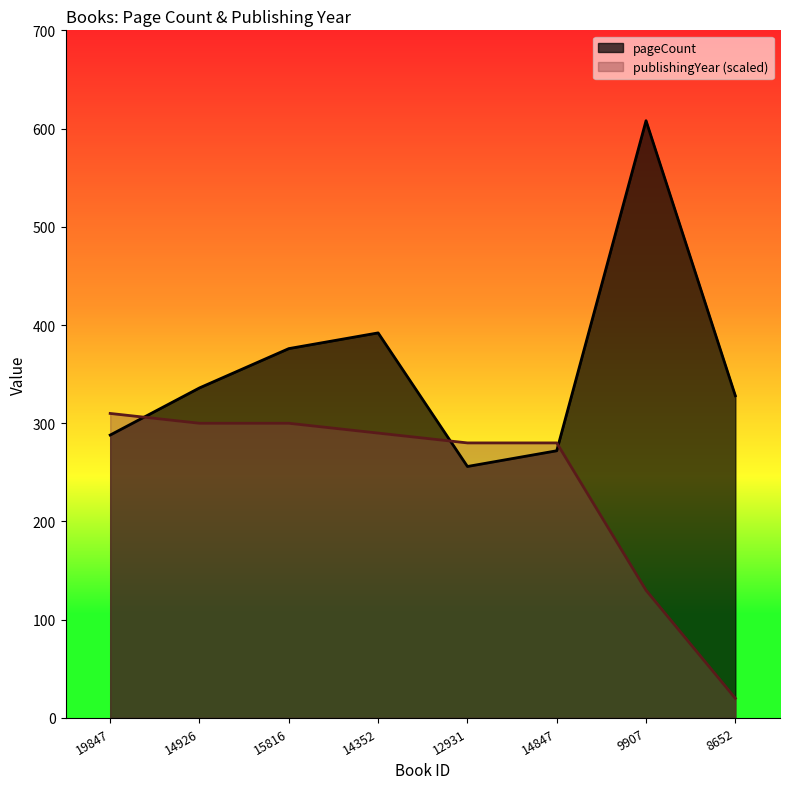

List the series in order of their peak value, highest first.

pageCount, publishingYear (scaled)